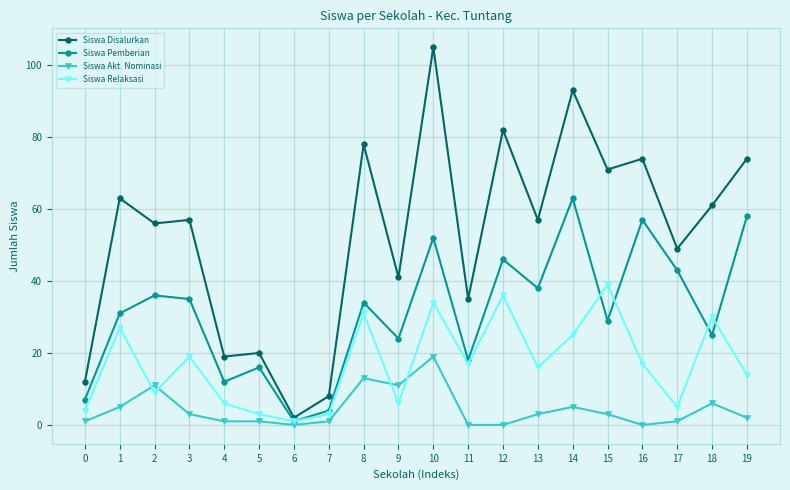

Which series has the largest total across all categories?

Siswa Disalurkan